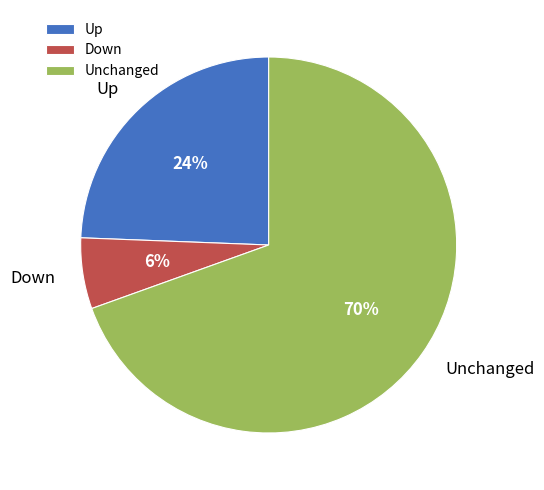

How many segments does this pie chart have?

3